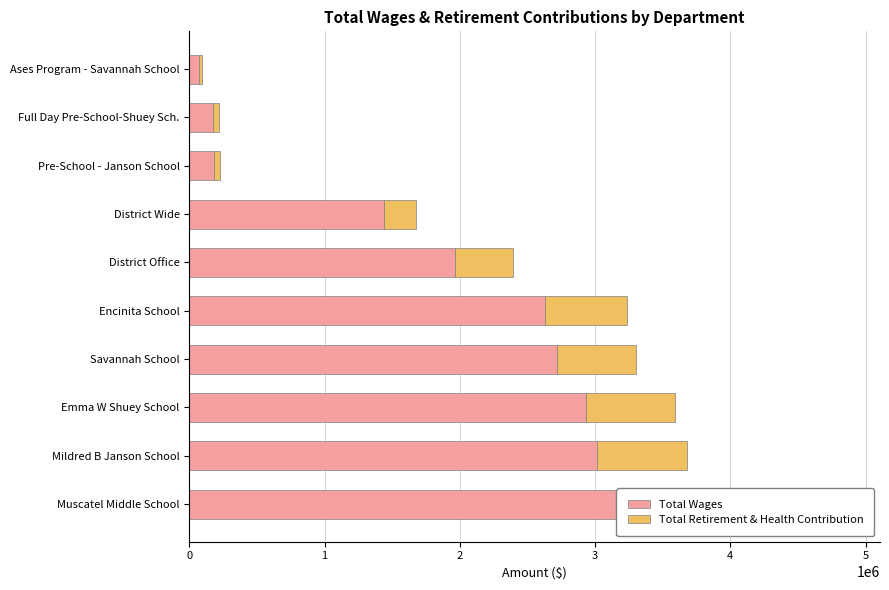

Rank the series at Emma W Shuey School from lowest to highest value.

Total Retirement & Health Contribution, Total Wages